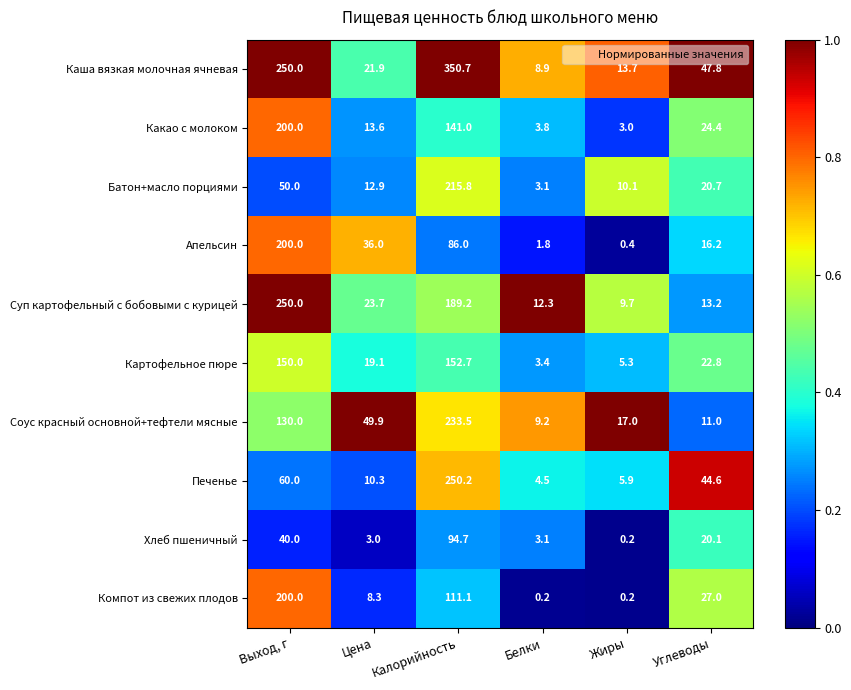

List the labels in order of Картофельное пюре value, largest first.

Калорийность, Выход, г, Углеводы, Цена, Жиры, Белки